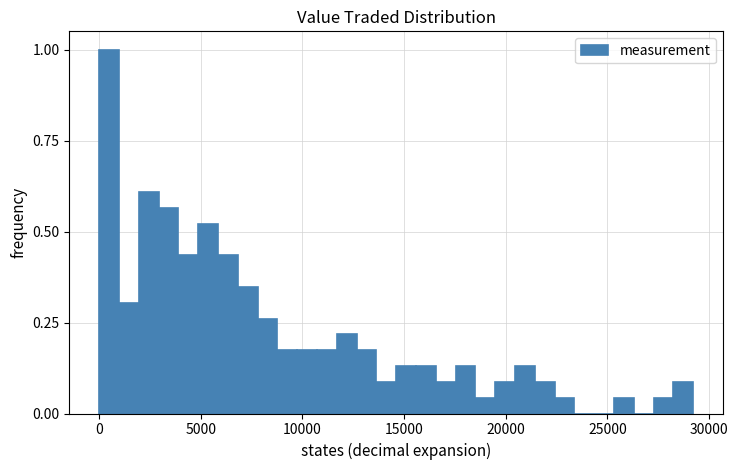

Around what value on the x-axis is the tallest bar? Give the approximate position of its centre, as read against the axis.

500